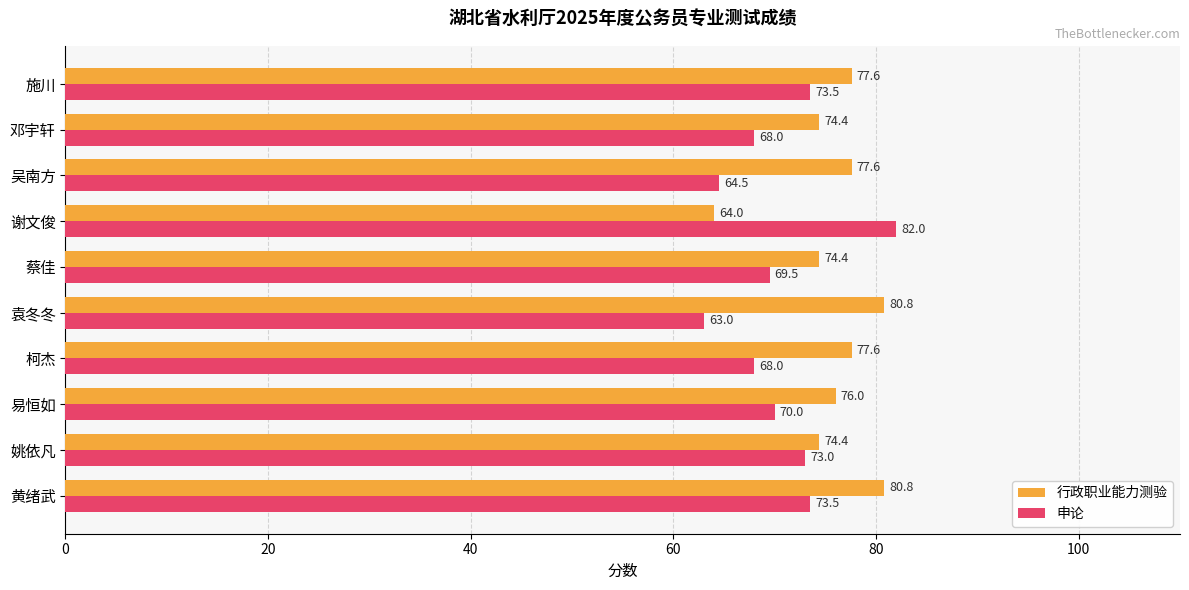

What is the maximum value for 行政职业能力测验?

80.8